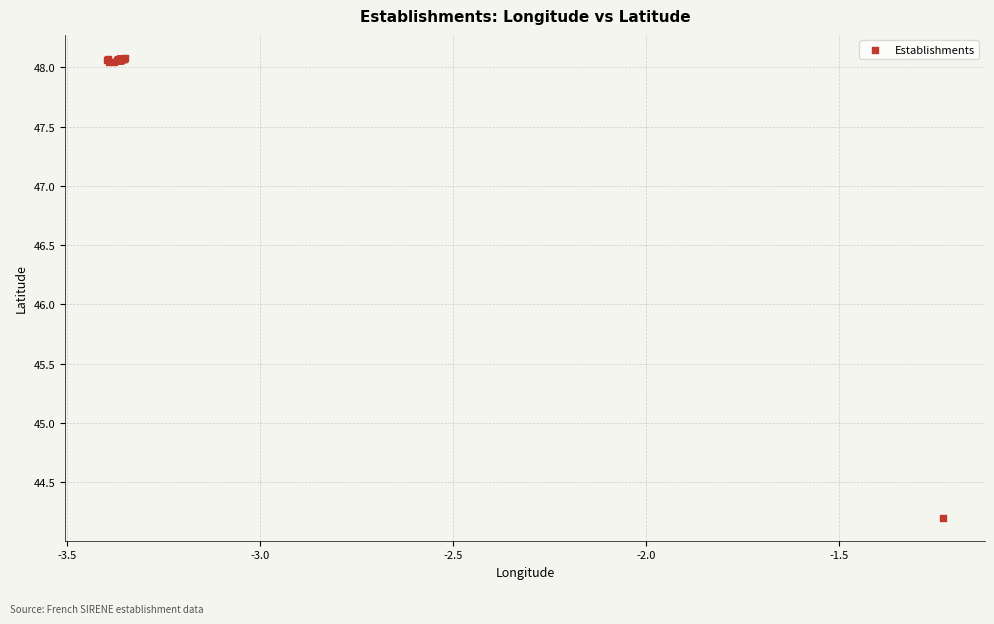

What Y value in the scatter plot is closest to 46?

44.2